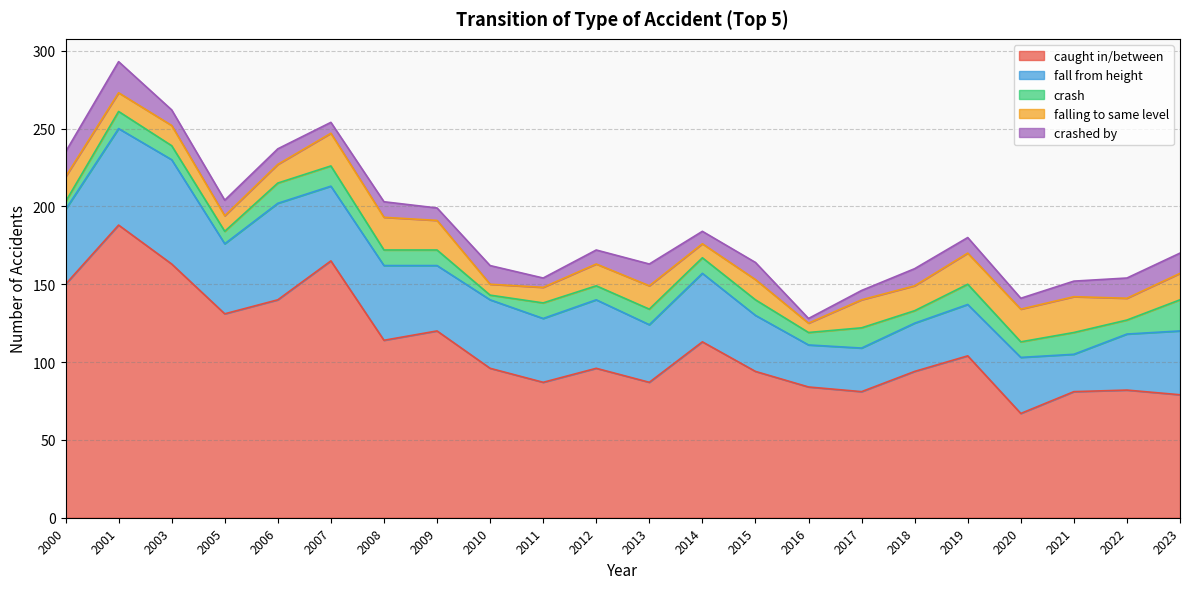

At which label does crashed by first exceed 10?

2000